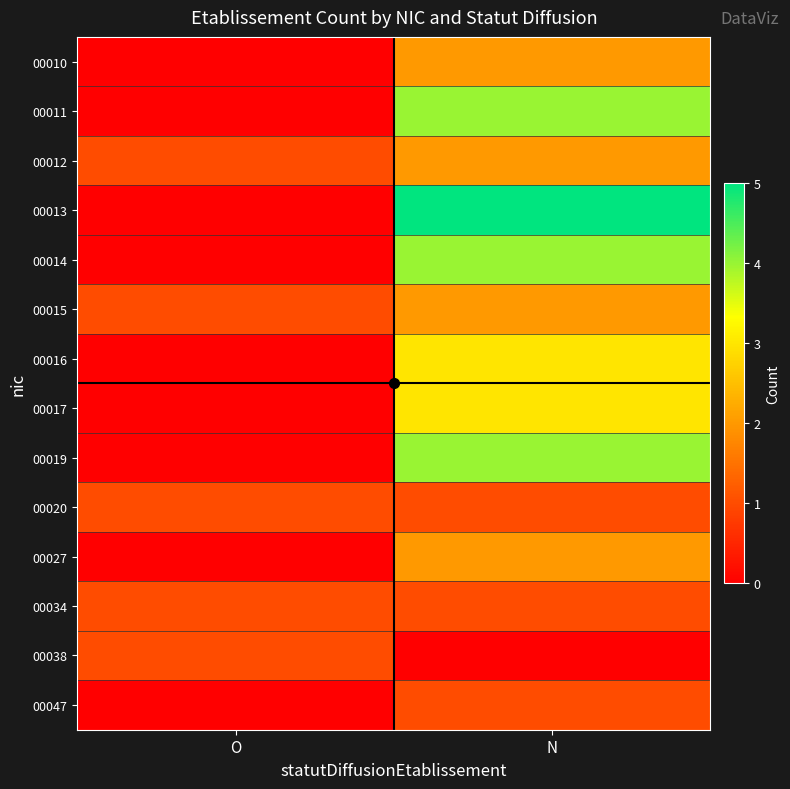

At which category does the chart reach its peak across all series?

N